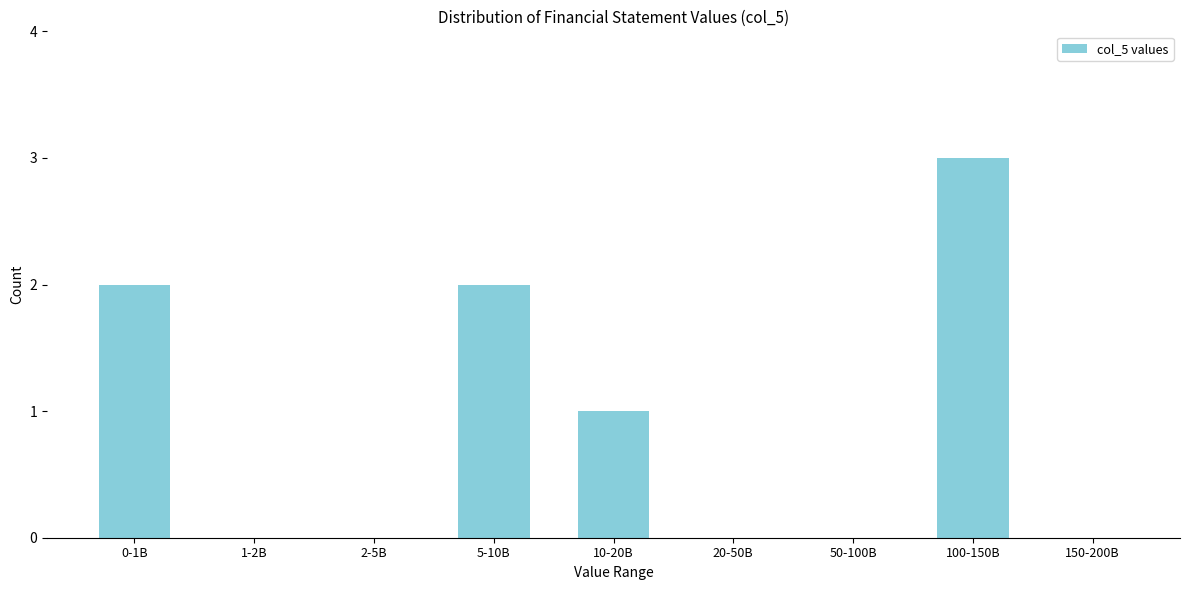

Reading left to right, list all the values displayed in this chart.

0-1B=2	1-2B=0	2-5B=0	5-10B=2	10-20B=1	20-50B=0	50-100B=0	100-150B=3	150-200B=0